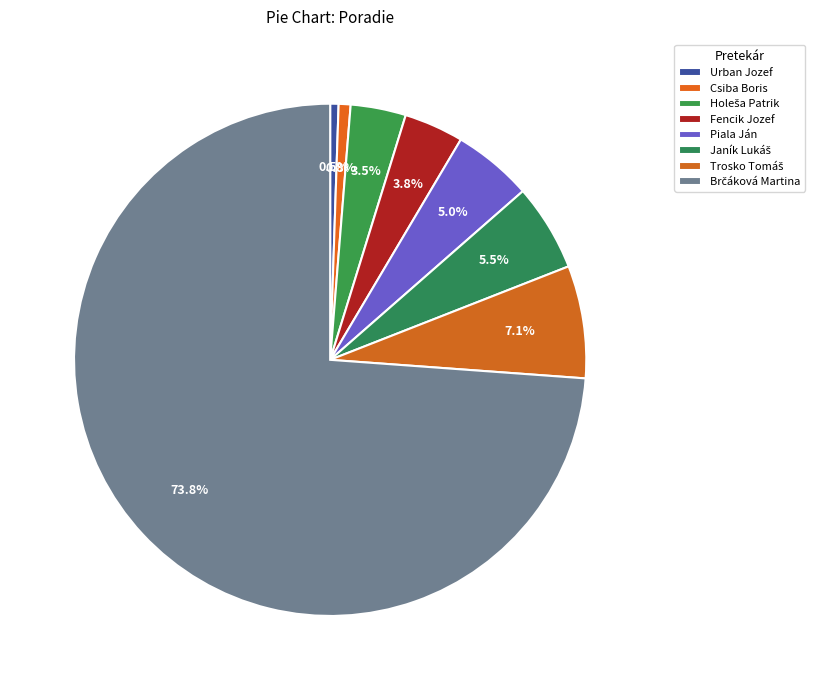

The Brčáková Martina slice represents 74% of the pie. True or false?

True